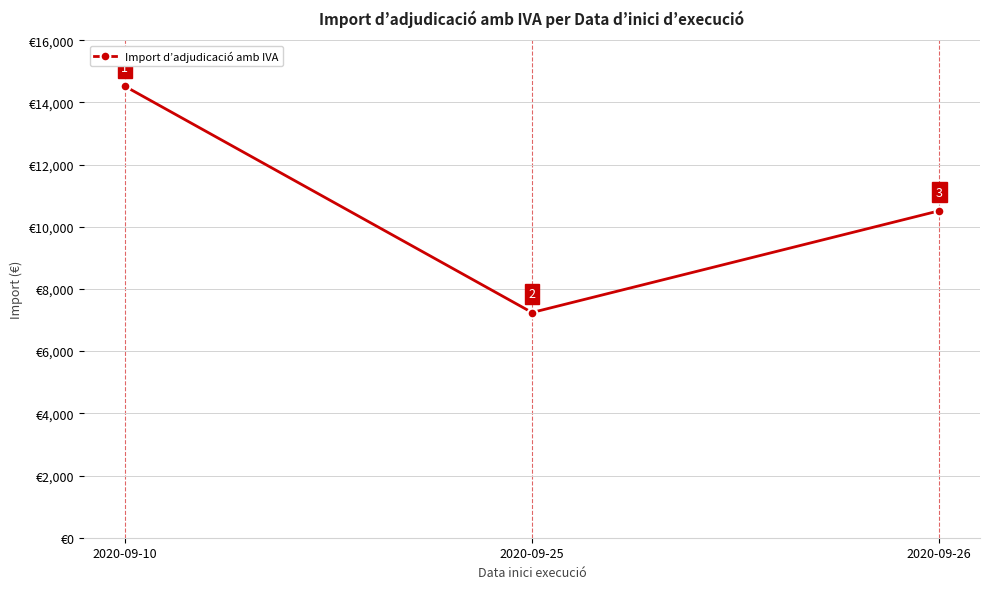

Rank the categories by value from highest to lowest.

2020-09-10, 2020-09-26, 2020-09-25